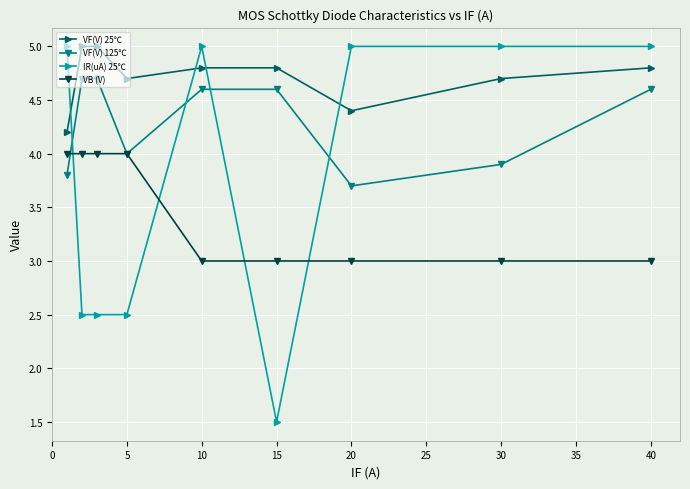

Rank the series by their average value, from lowest to highest.

VB (V), IR(uA) 25℃, VF(V) 125℃, VF(V) 25℃